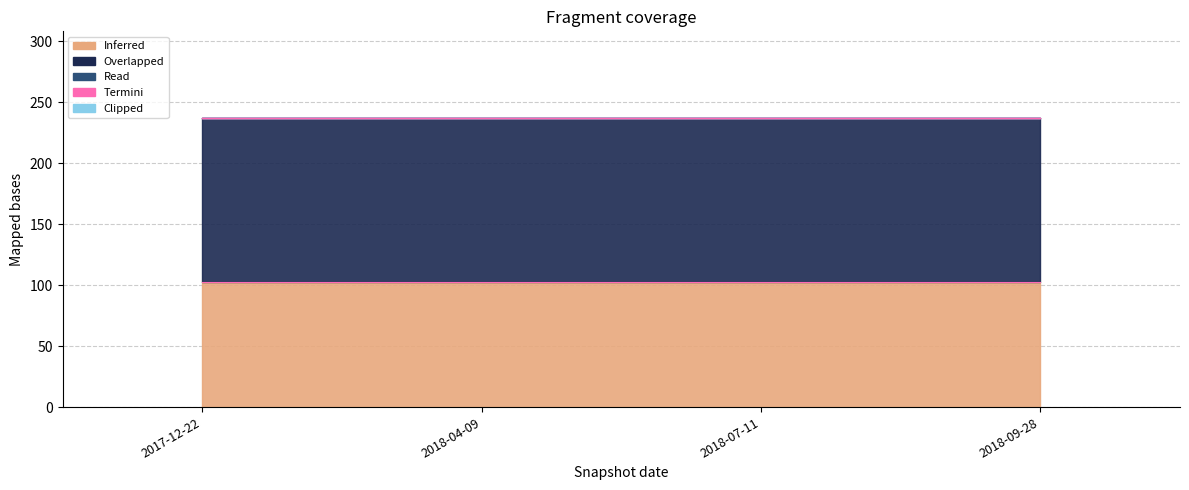

Reading left to right, what are all the values shown in this chart?

one_cell: 2017-12-22=103	2018-04-09=103	2018-07-11=103	2018-09-28=103
under_twenty_cells: 2017-12-22=134	2018-04-09=134	2018-07-11=134	2018-09-28=134
under_hundred_cells: 2017-12-22=0	2018-04-09=0	2018-07-11=0	2018-09-28=0
under_thousand_cells: 2017-12-22=0	2018-04-09=0	2018-07-11=0	2018-09-28=0
over_thousand_cells: 2017-12-22=0	2018-04-09=0	2018-07-11=0	2018-09-28=0